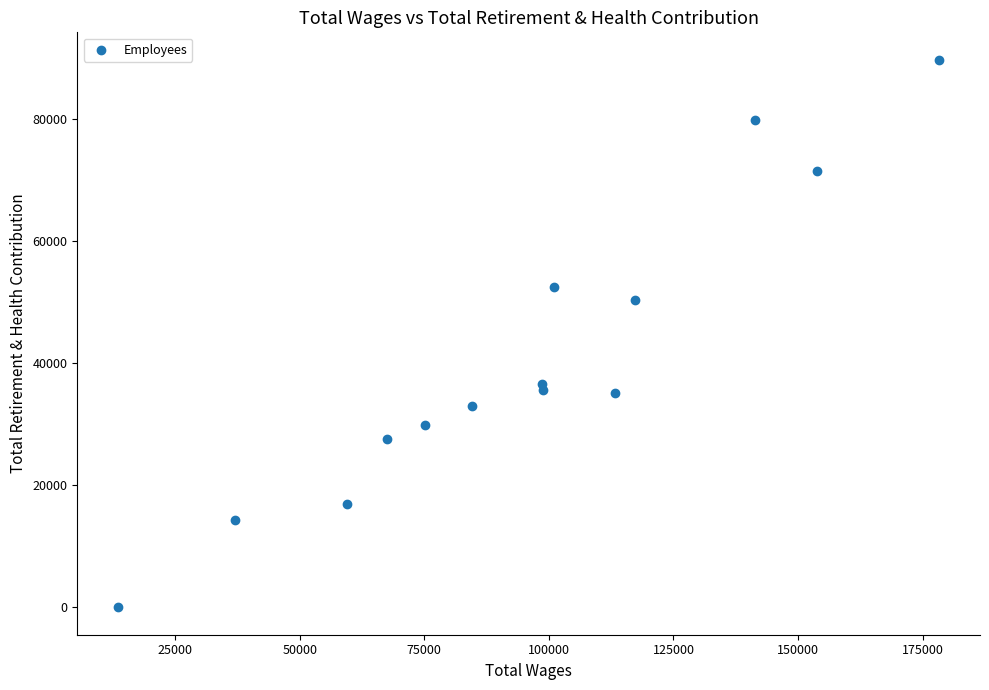

What Y value in the scatter plot is closest to 44892?

50327